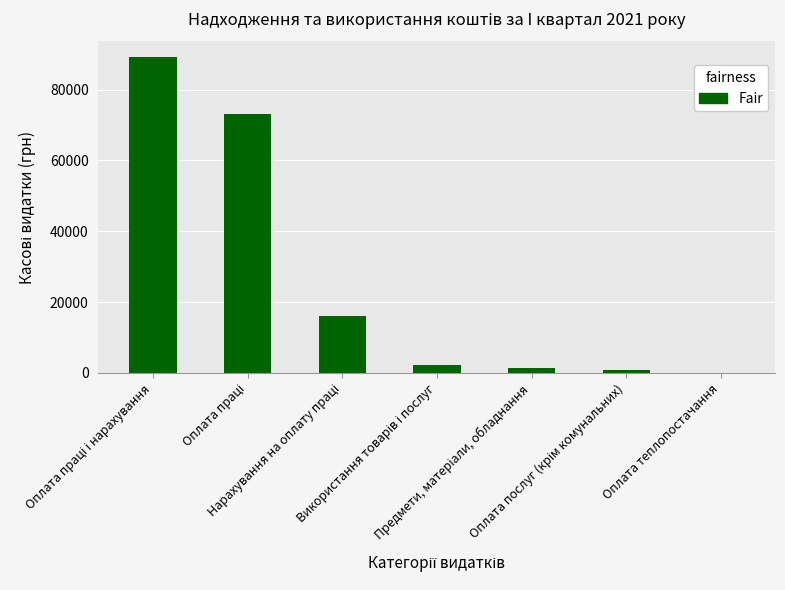

What is the sum of all values?

182690.7